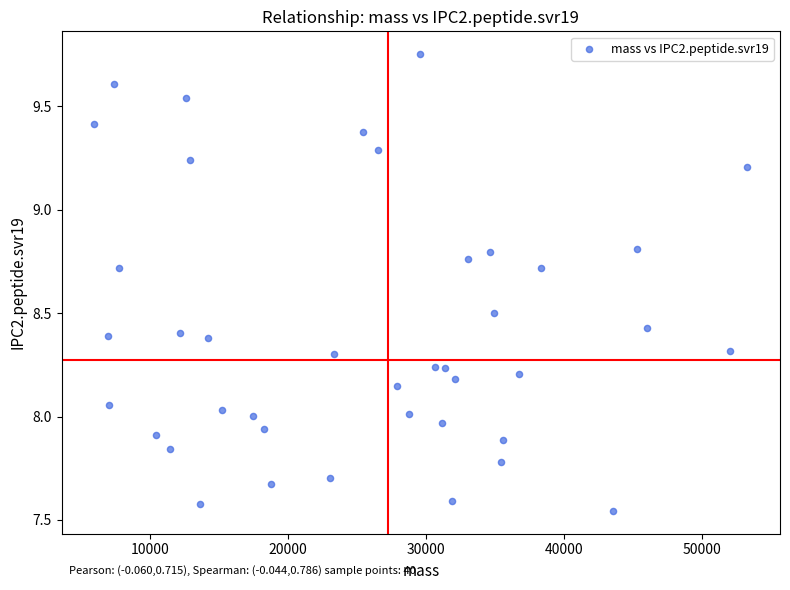

What is the range of X values (max minus min)?

47307.1